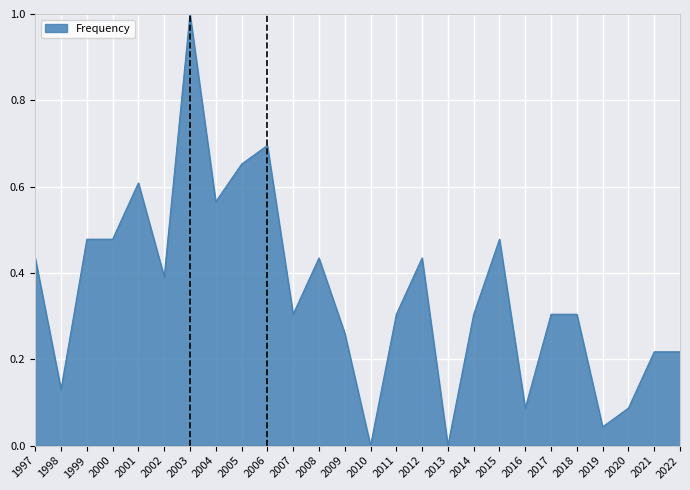

Which has a higher value, 2007 or 1997?

1997